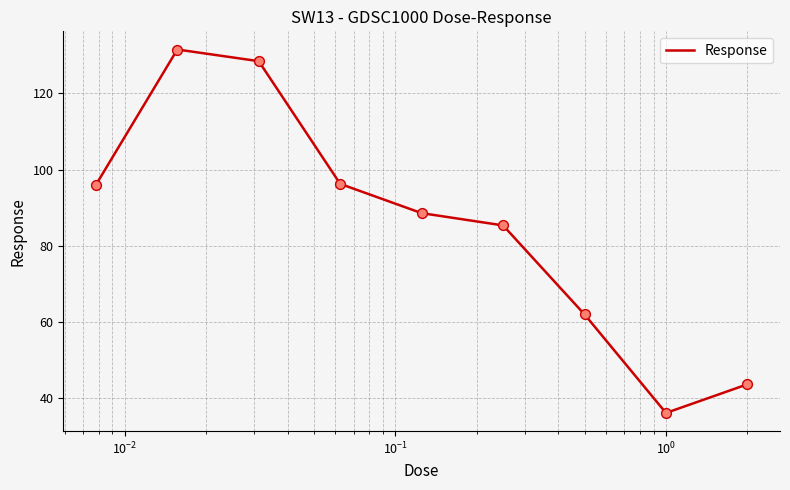

What is the difference between the maximum and minimum values?

95.4